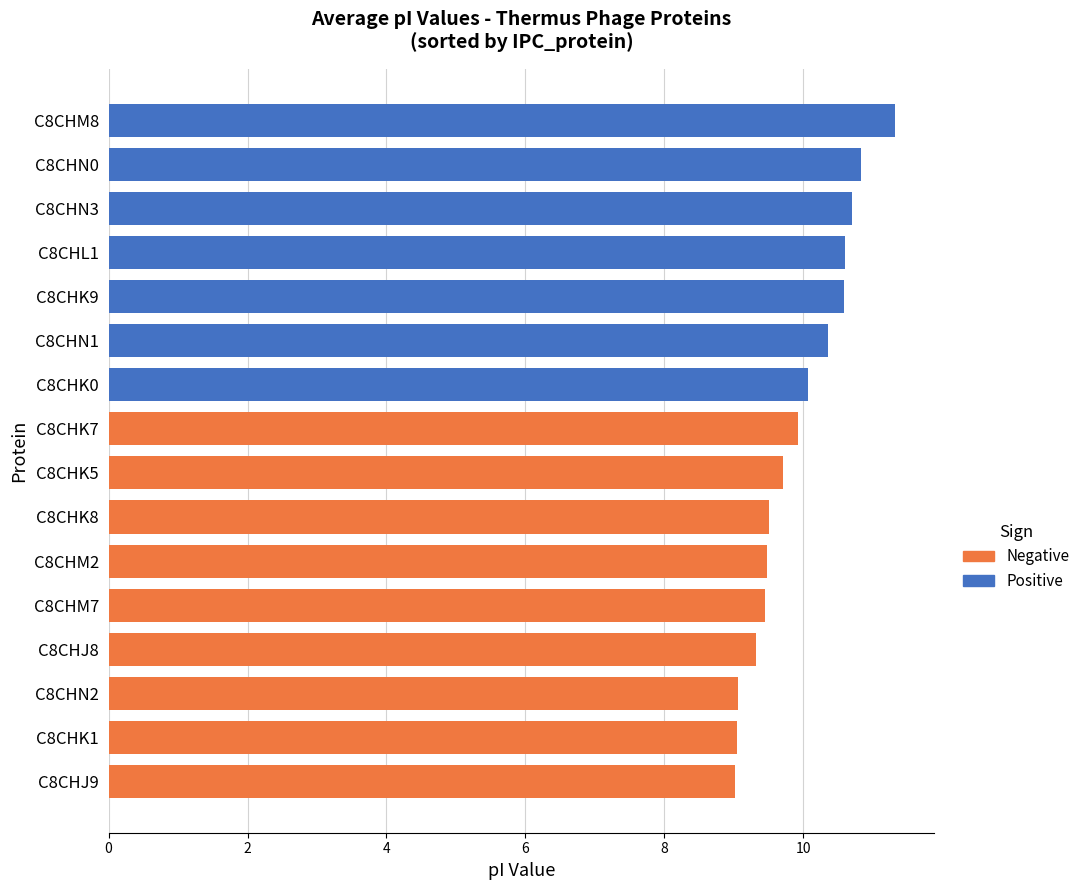

What is the change in value from C8CHJ9 to C8CHK7?

+0.9